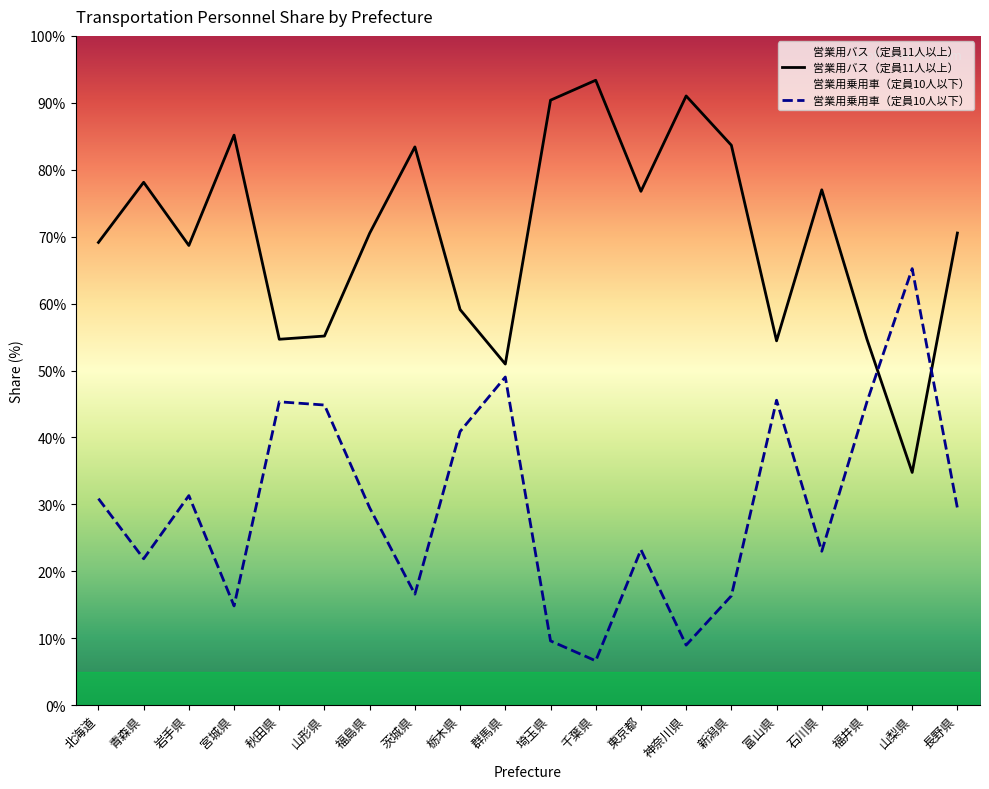

The value of 営業用バス（定員11人以上） at 秋田県 is 54.7. True or false?

True